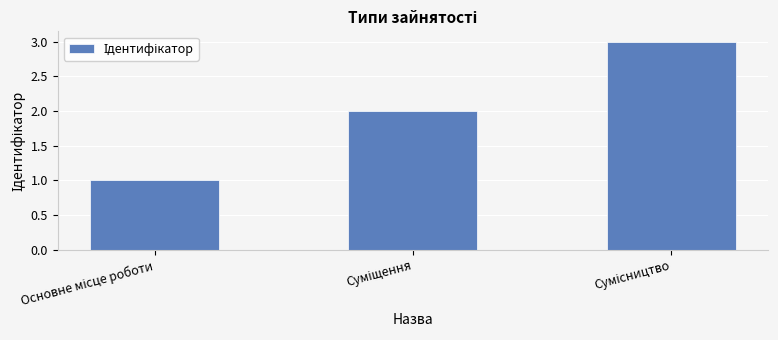

How many bars are there in total?

3